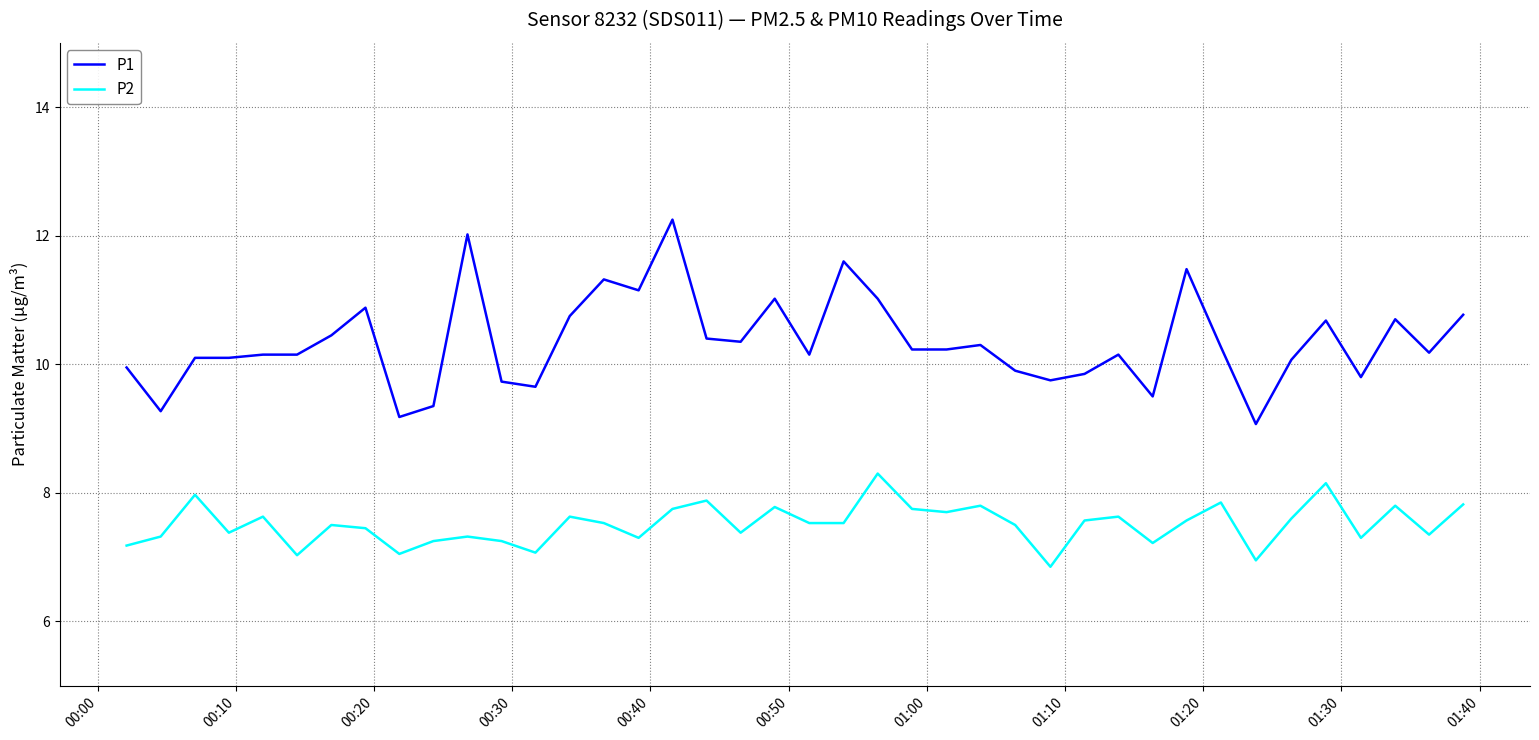

True or false: P2 and P1 cross at least once.

False